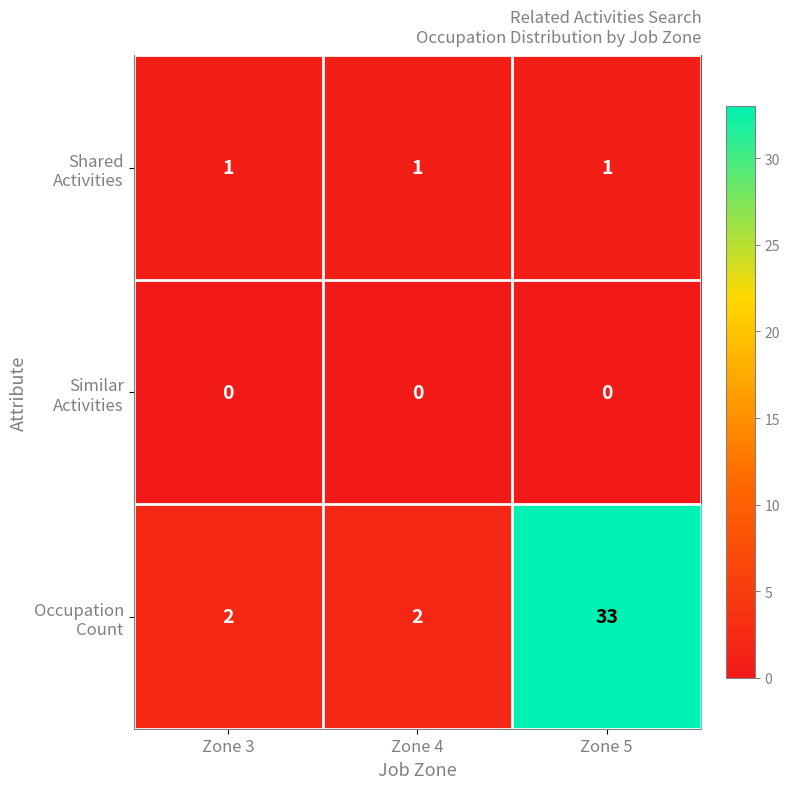

What is the spread (max minus min) of values at Zone 4?

2